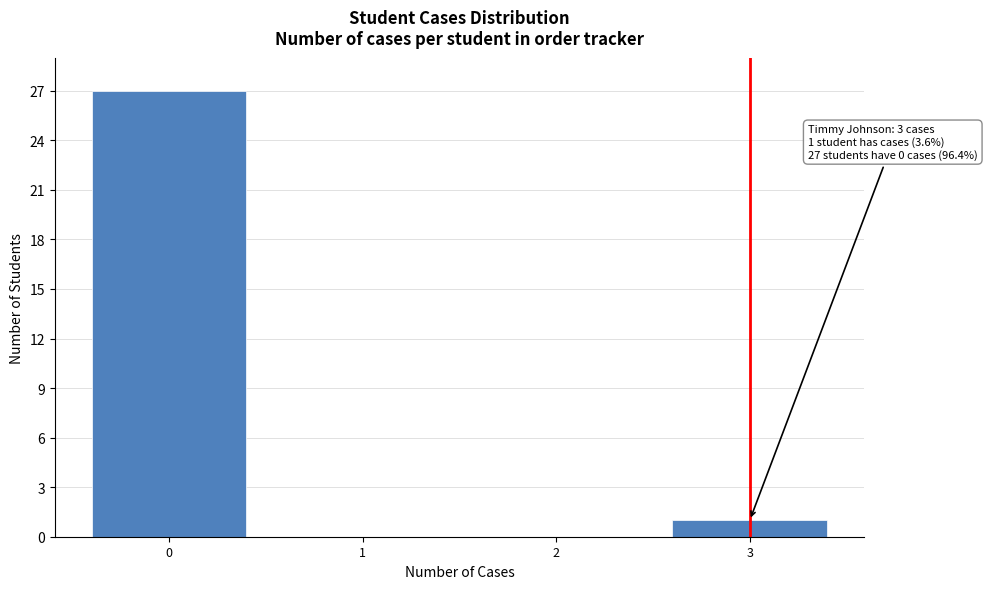

Reading left to right, extract all data points from this chart.

0=27	1=0	2=0	3=1